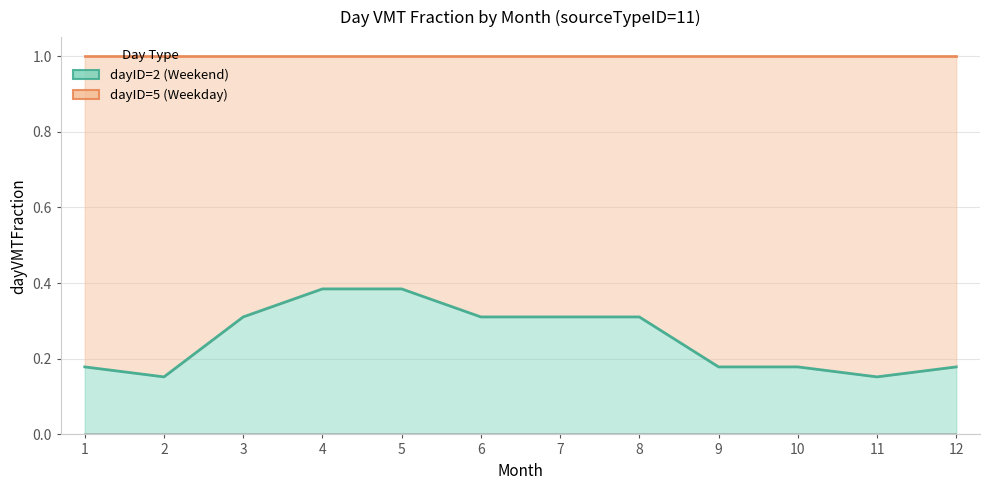

How many interior local valleys (lower than both neighbors) does the data have?

2